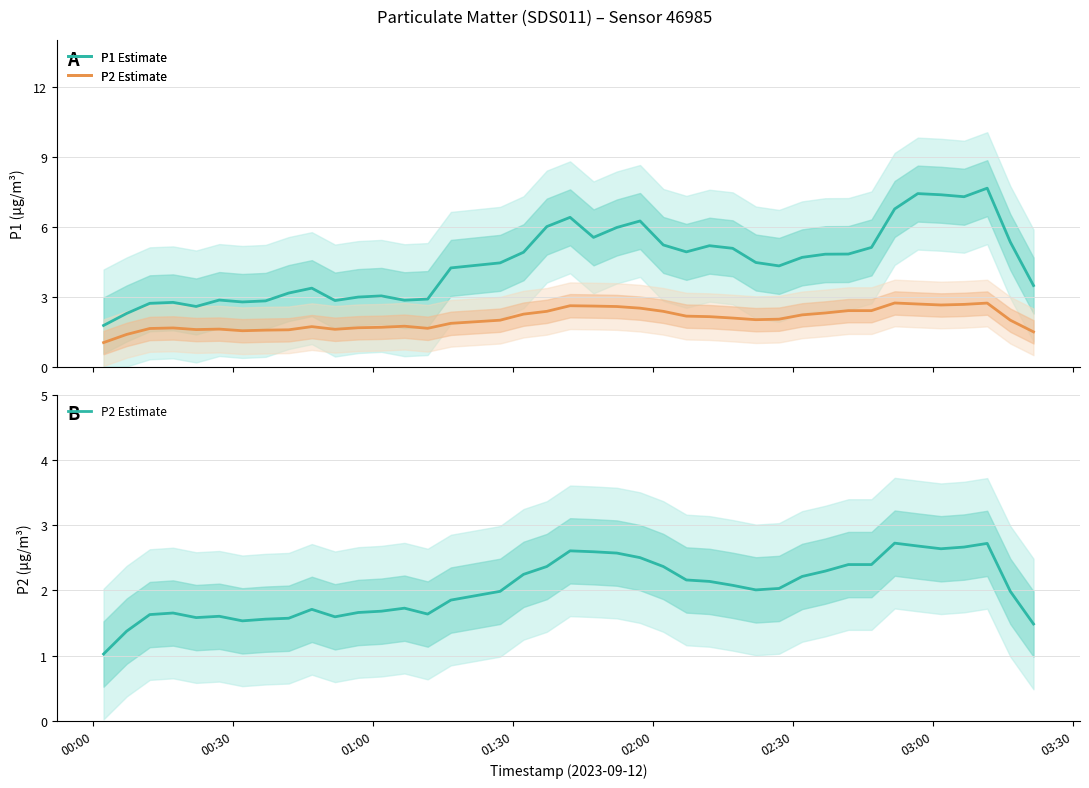

Reading left to right, transcribe all the data shown in this chart.

P1 Estimate: 1.8	2.3	2.7	2.8	2.6	2.8	2.8	2.8	3.1	3.4	2.8	3.0	3.0	2.8	2.9	4.2	4.4	4.9	6.0	6.4	5.5	6.0	6.2	5.2	4.9	5.2	5.1	4.5	4.3	4.7	4.8	4.8	5.1	6.8	7.4	7.4	7.3	7.6	5.3	3.5
P2 Estimate: 1.0	1.4	1.6	1.7	1.6	1.6	1.5	1.6	1.6	1.7	1.6	1.7	1.7	1.7	1.6	1.9	2.0	2.2	2.4	2.6	2.6	2.6	2.5	2.4	2.2	2.1	2.1	2.0	2.0	2.2	2.3	2.4	2.4	2.7	2.7	2.6	2.7	2.7	2.0	1.5
P2: 1.0	1.4	1.6	1.7	1.6	1.6	1.5	1.6	1.6	1.7	1.6	1.7	1.7	1.7	1.6	1.9	2.0	2.2	2.4	2.6	2.6	2.6	2.5	2.4	2.2	2.1	2.1	2.0	2.0	2.2	2.3	2.4	2.4	2.7	2.7	2.6	2.7	2.7	2.0	1.5